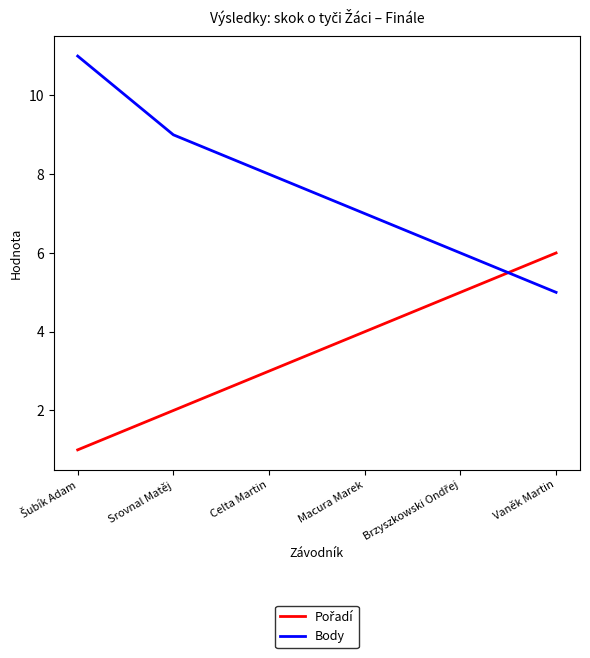

What position from the left is Vaněk Martin?

6